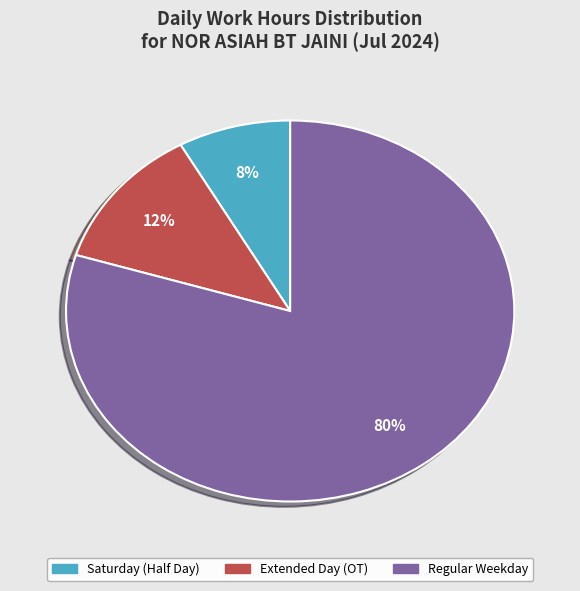

To the nearest percent, what is the average slice percentage?

33%